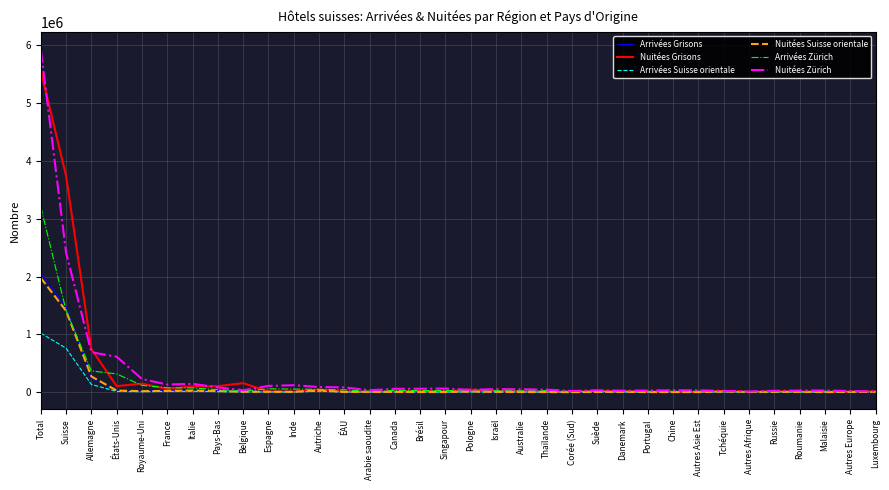

Count the number of categories in the chart.

34